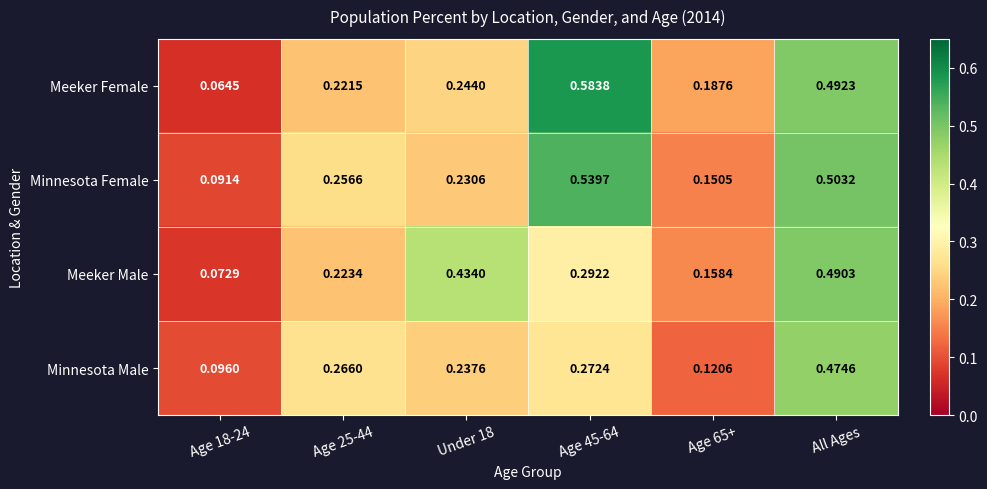

At All Ages, list the series in order from largest to smallest.

Minnesota Female, Meeker Female, Meeker Male, Minnesota Male